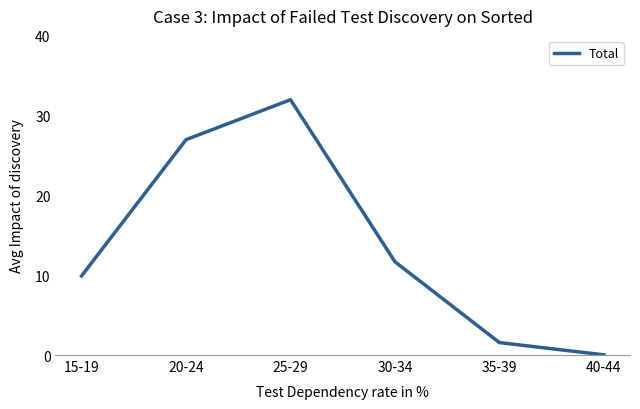

Rank the categories by value from lowest to highest.

40-44, 35-39, 15-19, 30-34, 20-24, 25-29